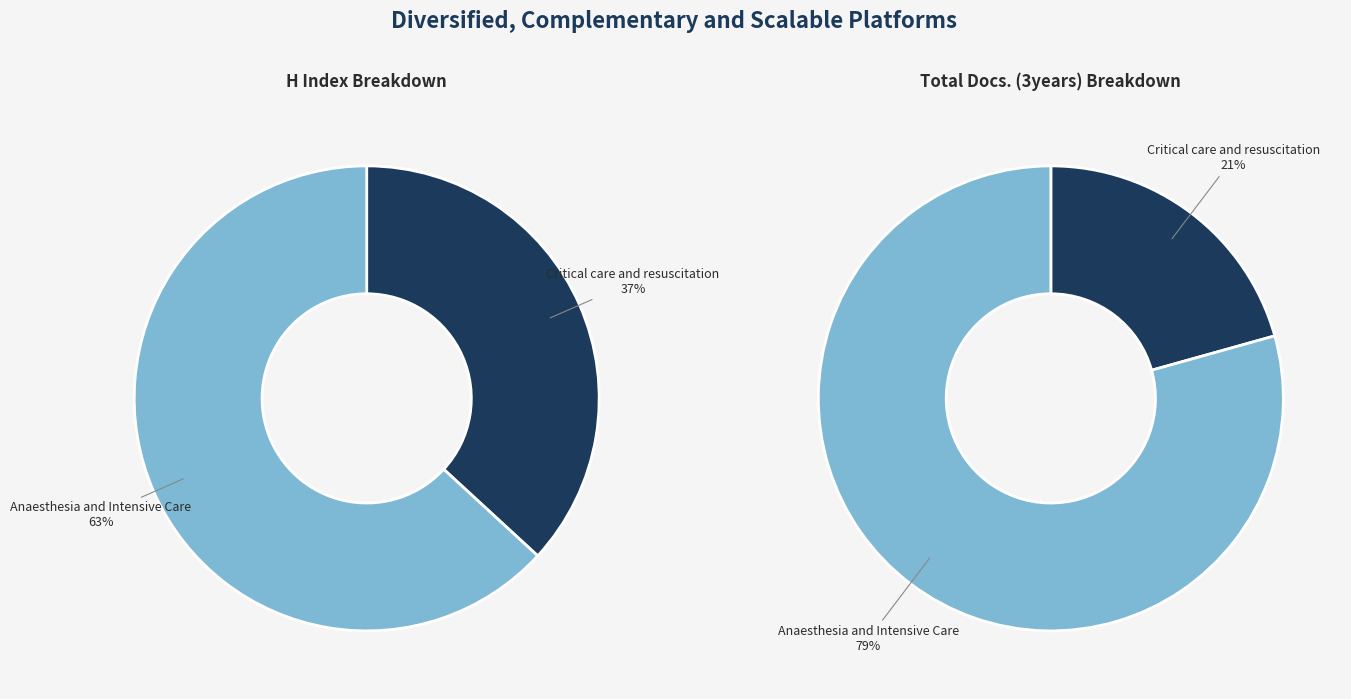

To the nearest percent, what is the difference between the largest and smallest slice percentages?

26%